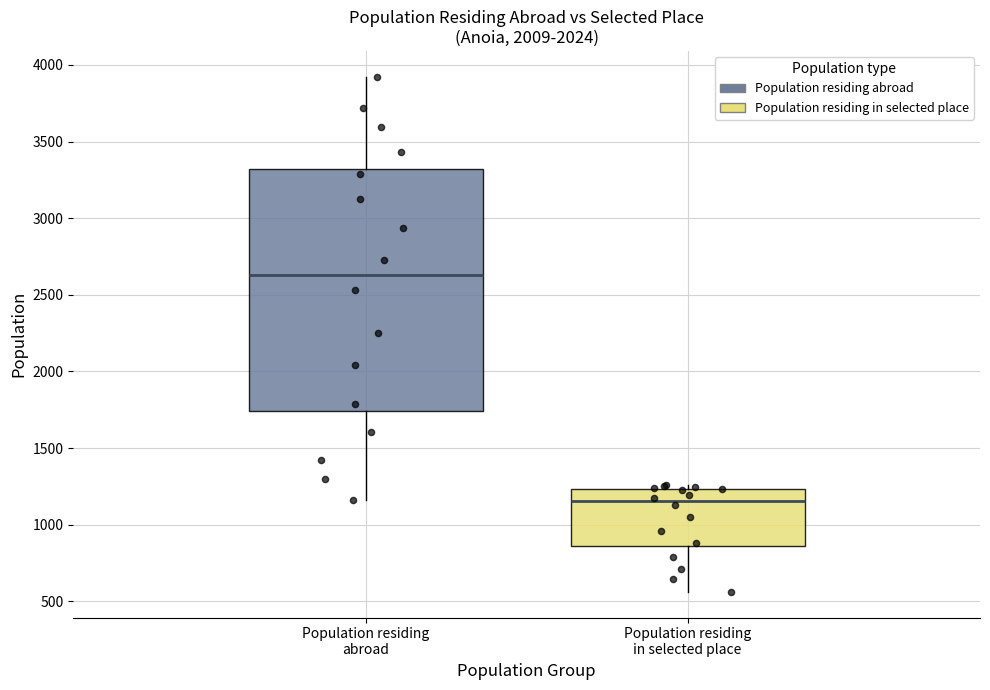

Which box has the highest median line?

Population residing abroad